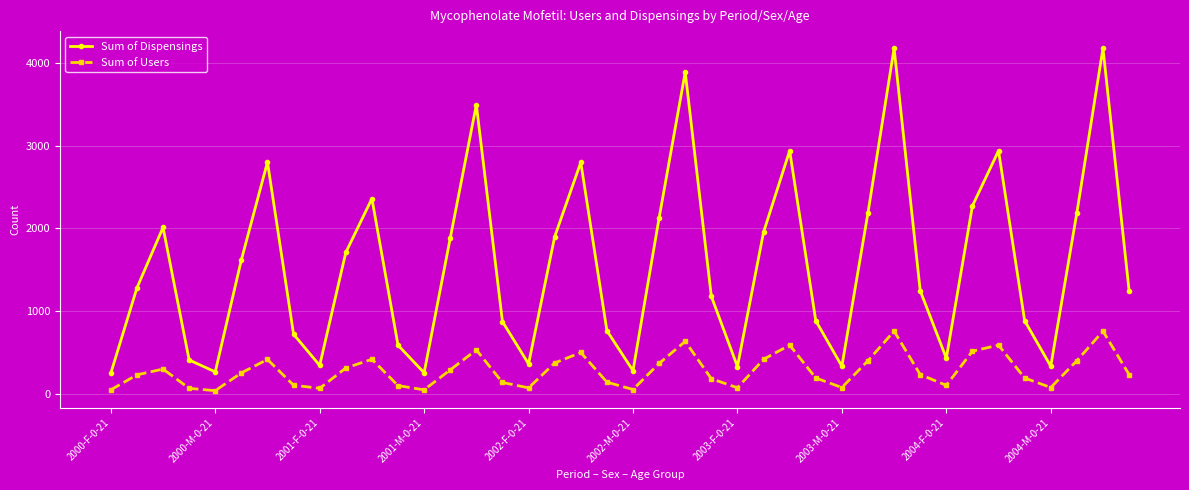

Which series has the widest spread of values?

Sum of Dispensings